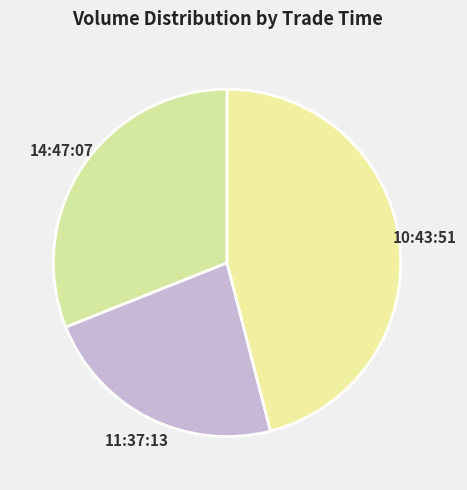

How many segments does this pie chart have?

3